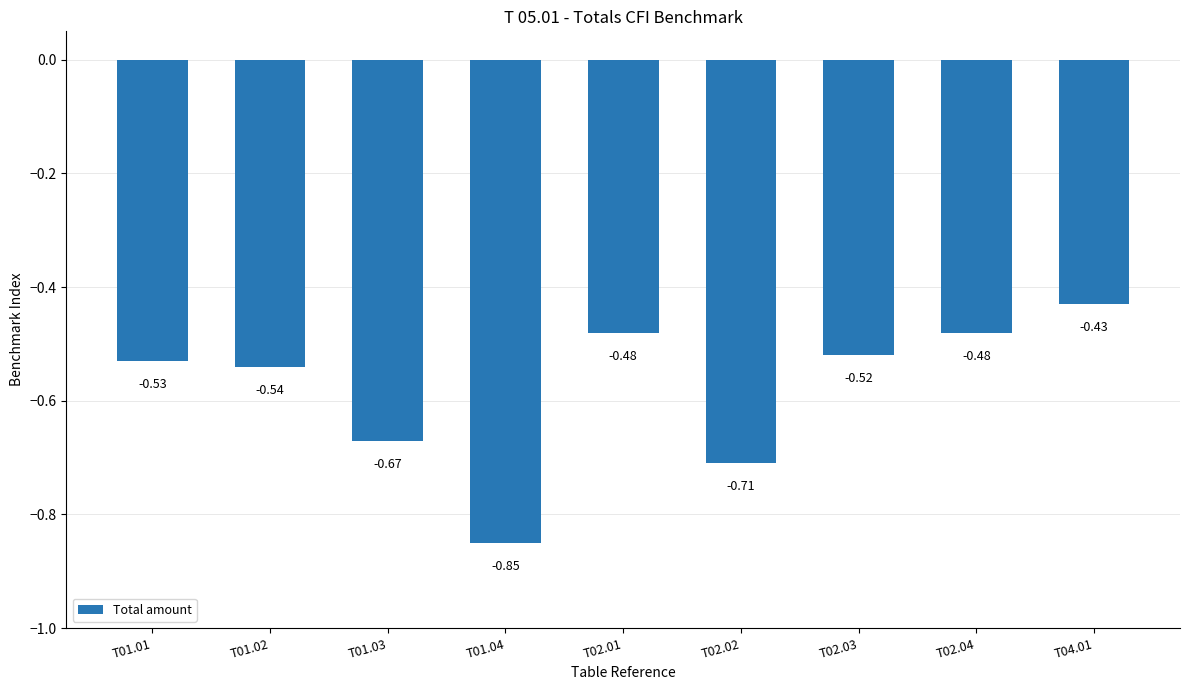

What is the sum of the values at T01.04 and T02.03?

-1.4